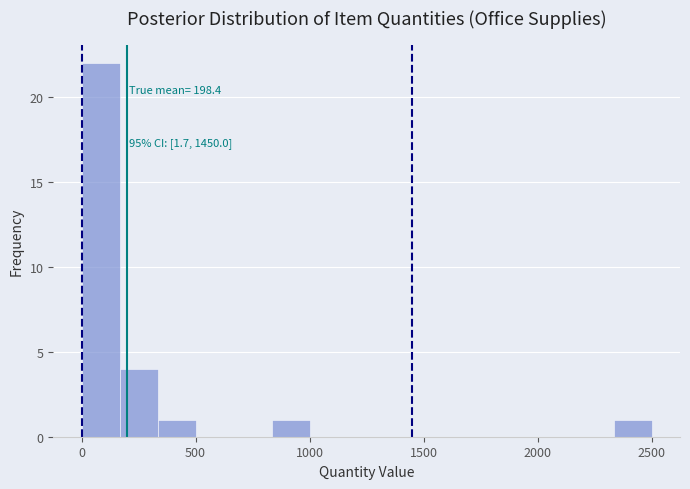

Read against the x-axis, roughly where is the centre of the tallest bar?

100